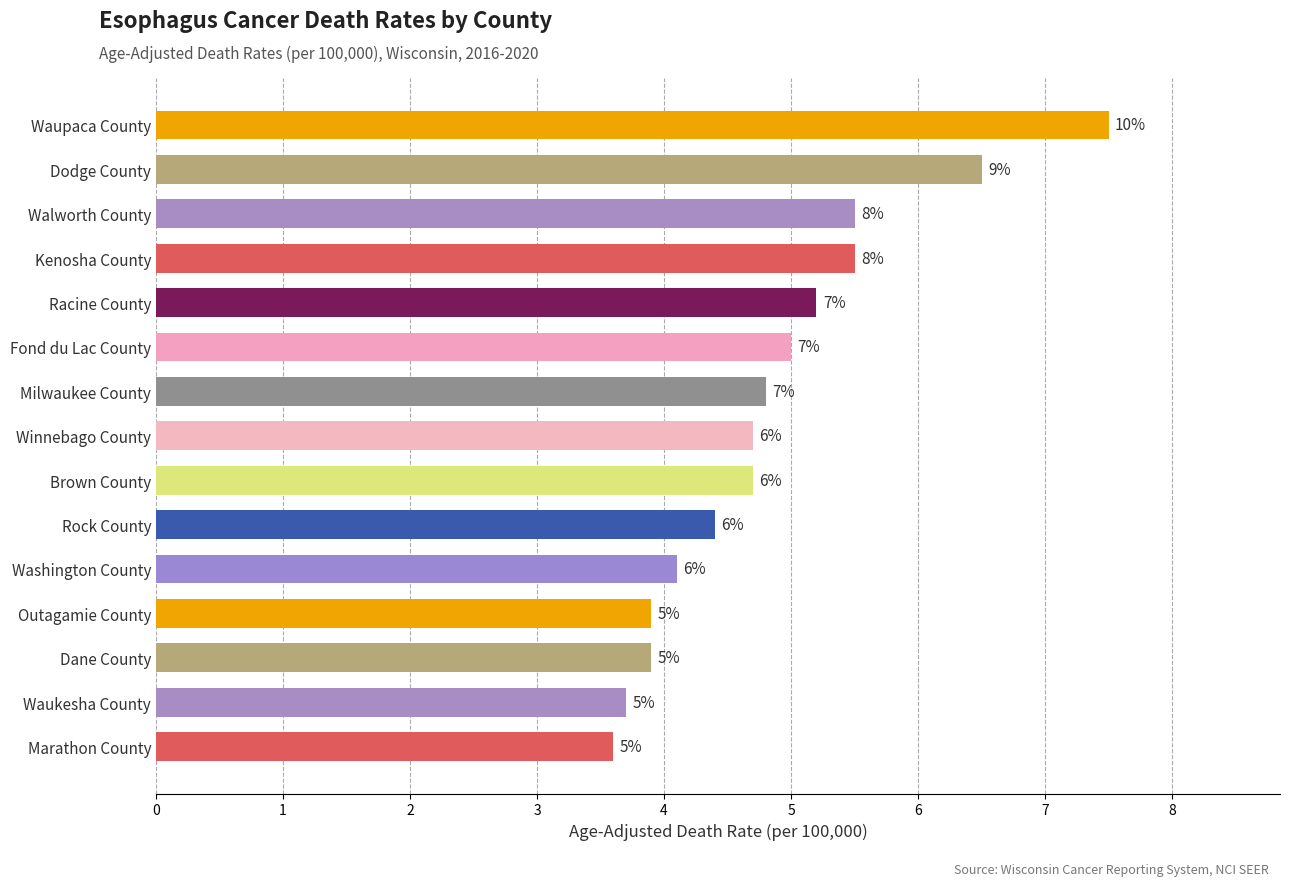

Does the chart contain any negative values?

No